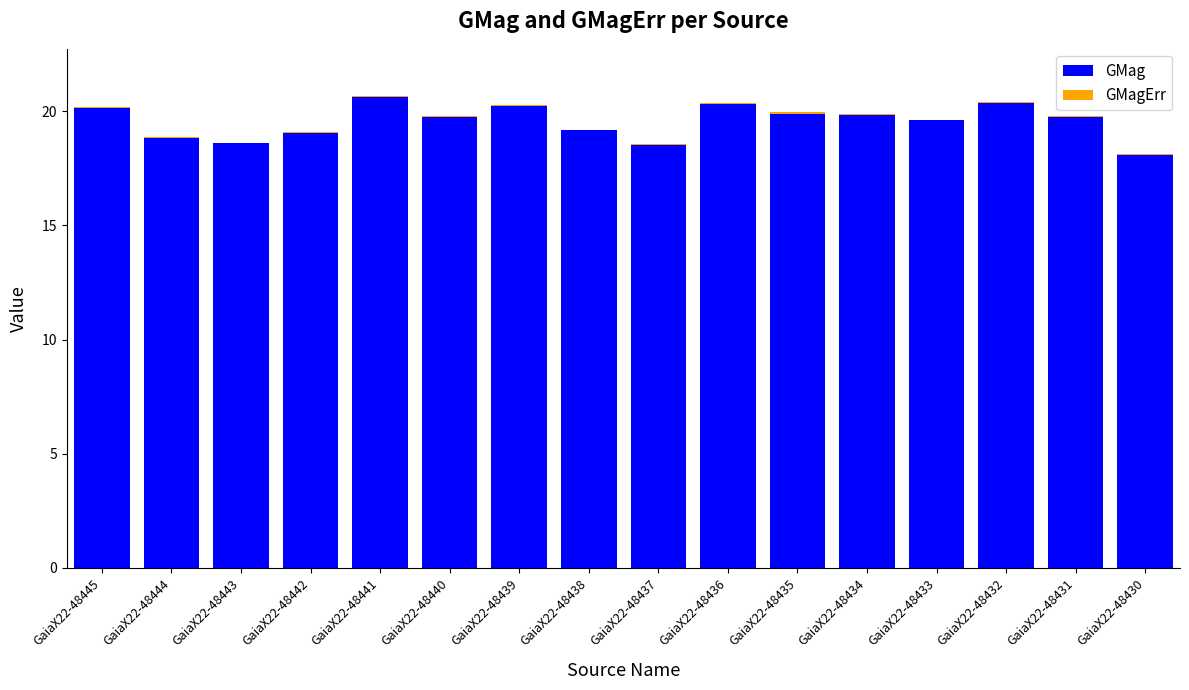

The GMag series shows 18.6 at GaiaX22-48443. True or false?

True